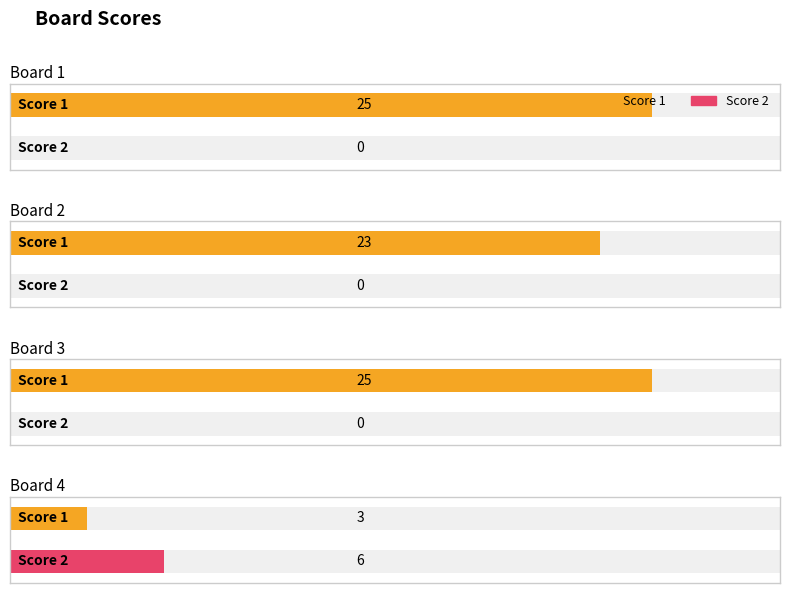

Rank the categories by Score 2 value from lowest to highest.

1, 2, 3, 4